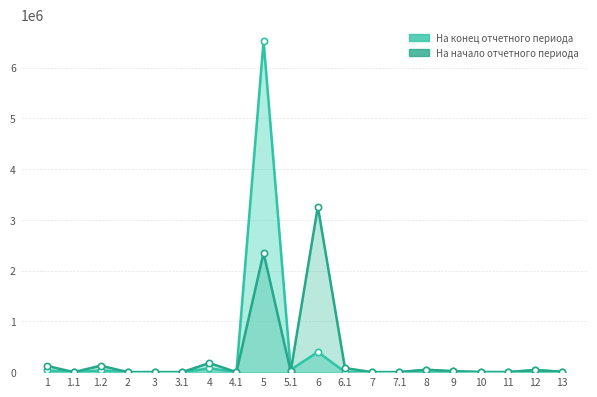

Reading left to right, extract all data points from this chart.

На конец отчетного периода: 33880	0	33880	0	100	0	75001	0	6525671	46976	396933	3035	0	0	46364	17026	1059	0	43731	7882
На начало отчетного периода: 127196	0	127196	0	100	0	180161	161	2350753	14095	3262256	80932	0	0	46364	17026	1582	0	37533	7438